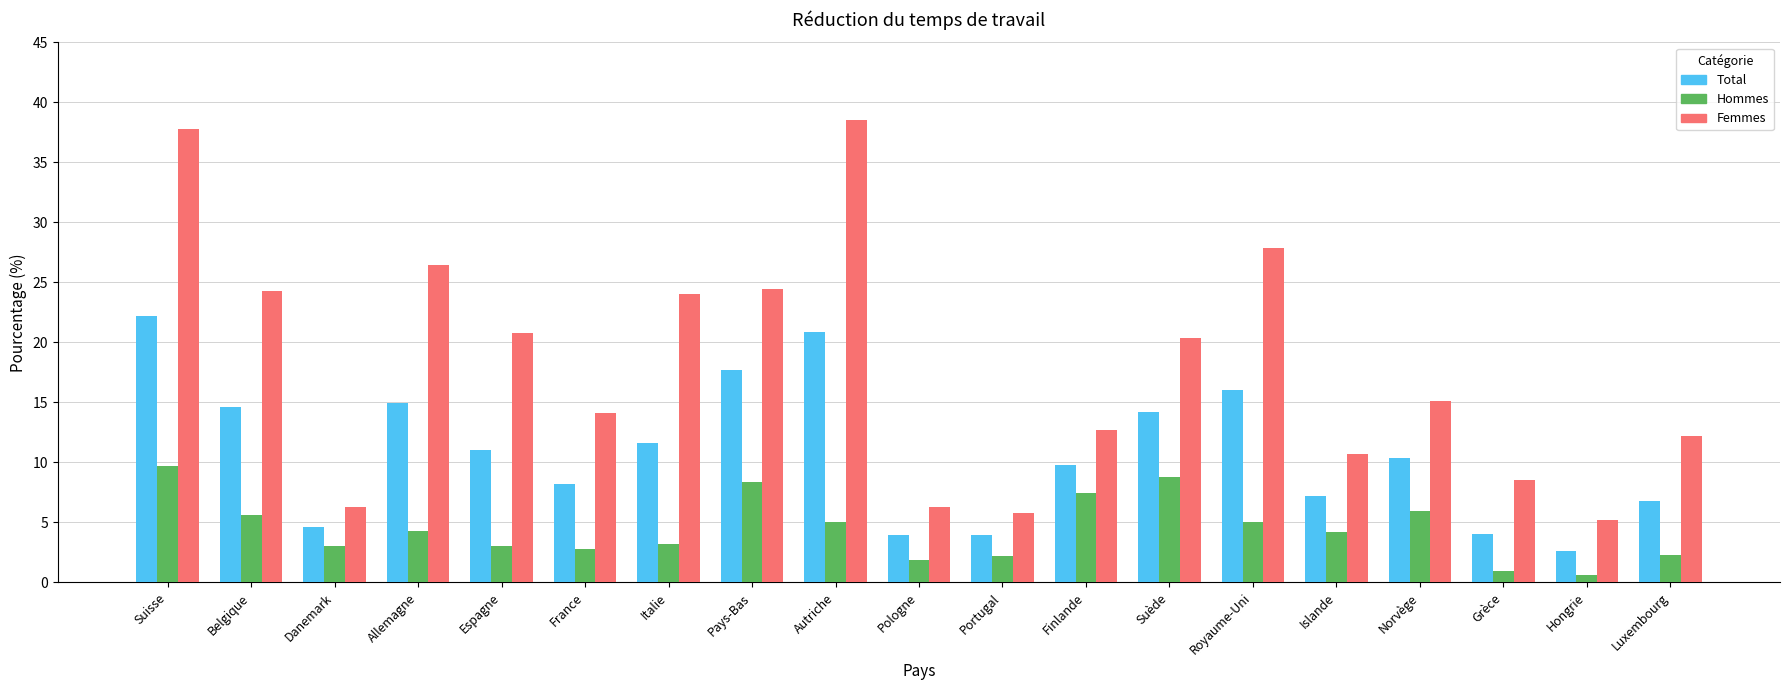

The value of Femmes at Espagne is 7.2. True or false?

False